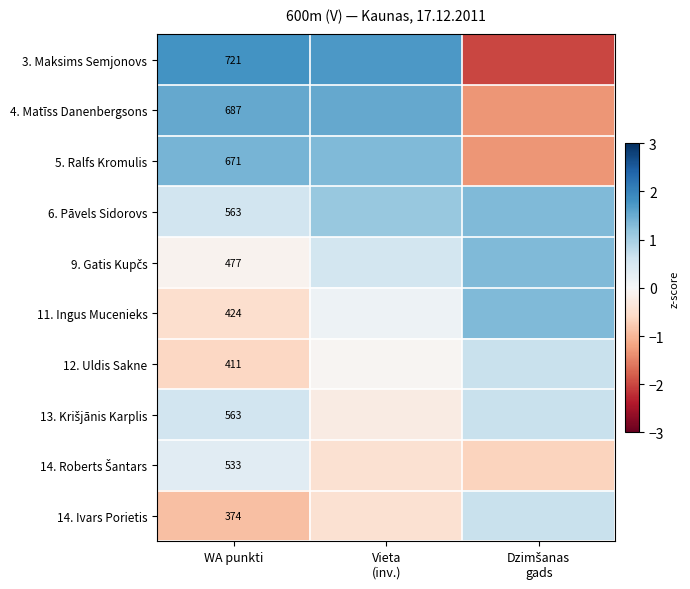

How many data points in 9. Gatis Kupčs are less than 0?

1